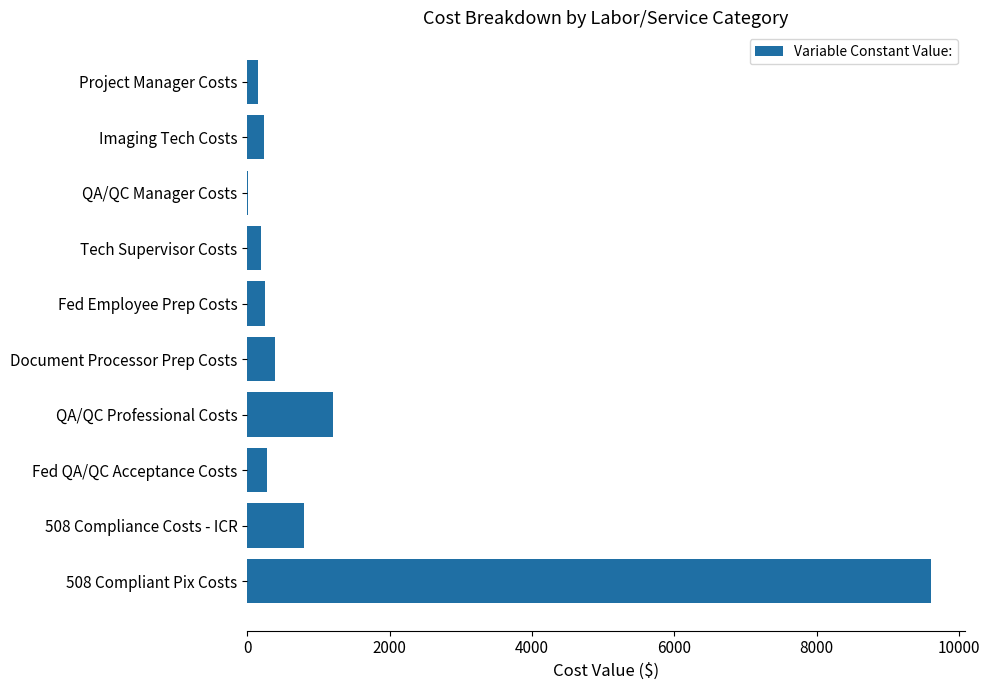

How many data points does each series have?

10